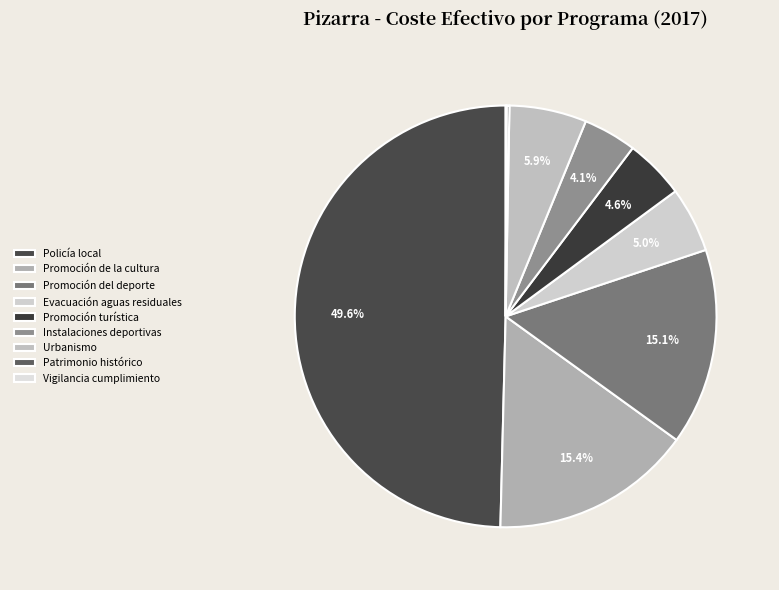

How many slices are in this pie chart?

9